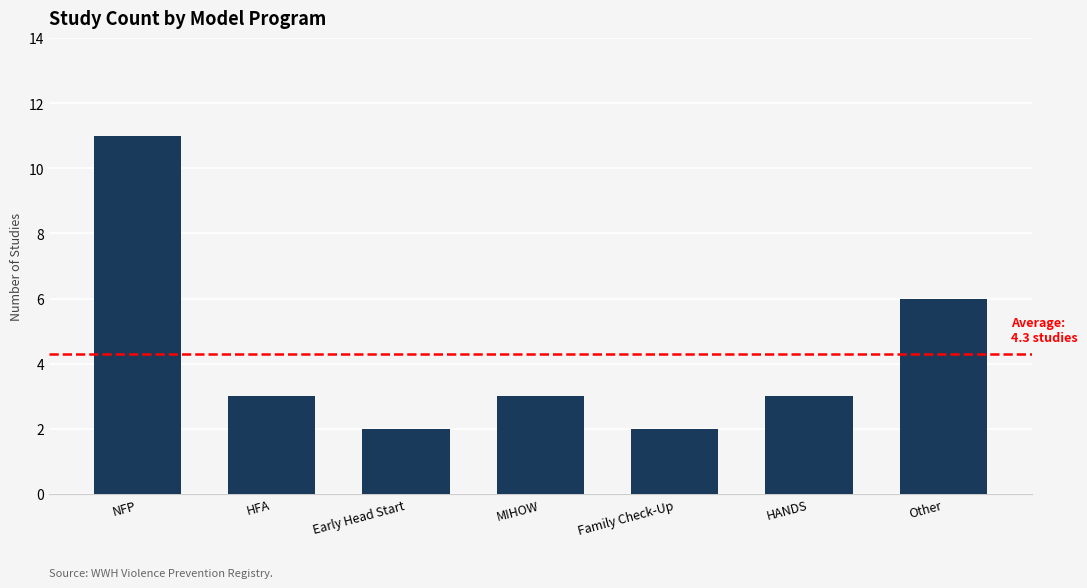

Reading right to left, extract all data points from this chart.

Other=6	HANDS=3	Family Check-Up=2	MIHOW=3	Early Head Start=2	HFA=3	NFP=11